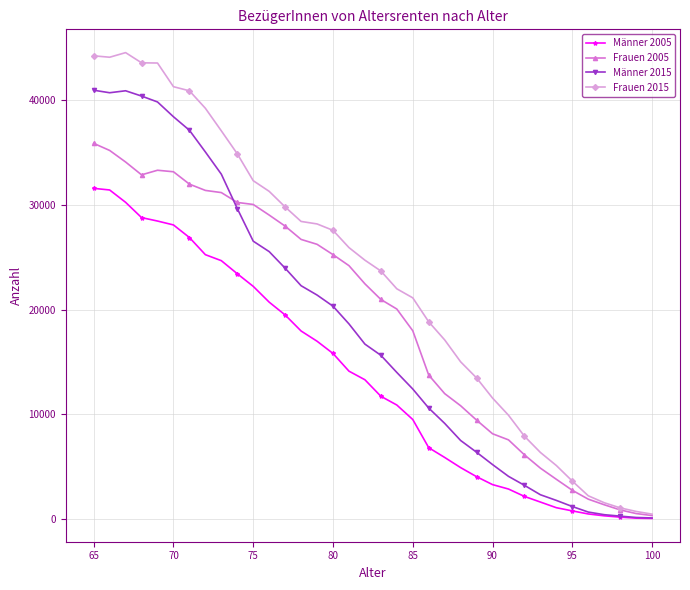

How many lines are shown in the chart?

4